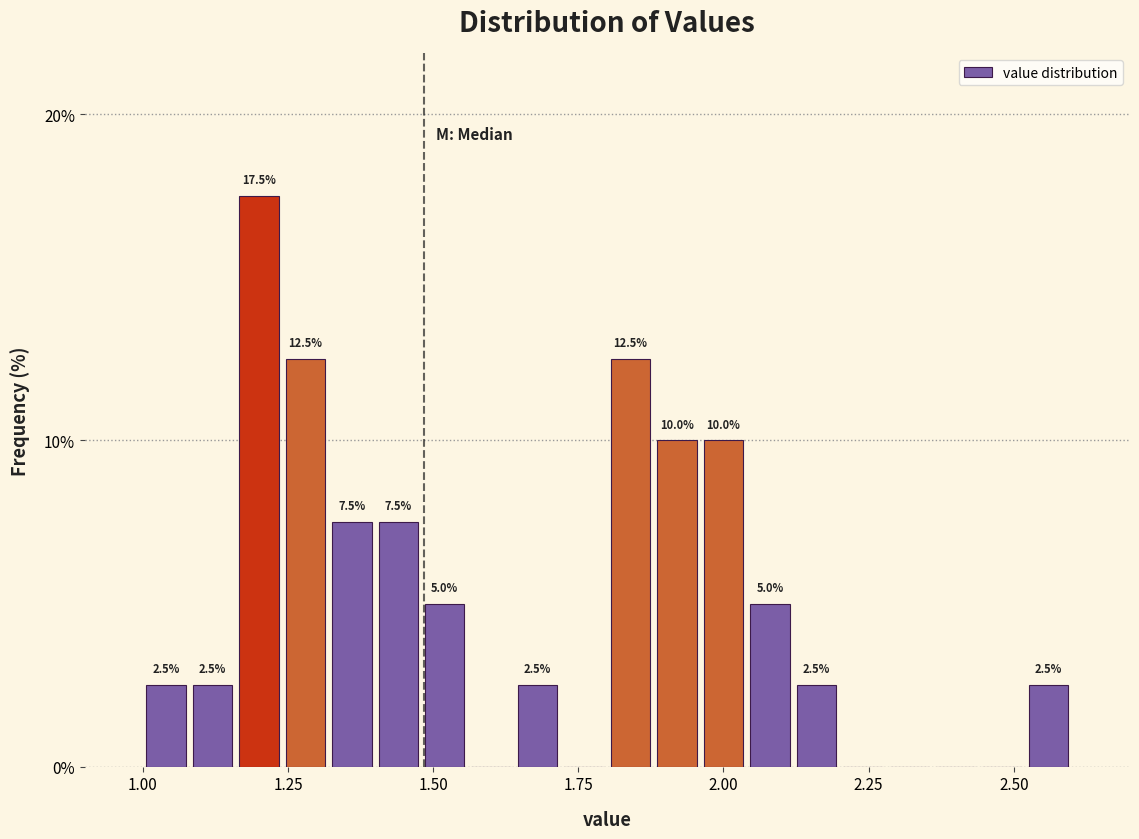

Read against the x-axis, roughly where is the centre of the tallest bar?

1.20